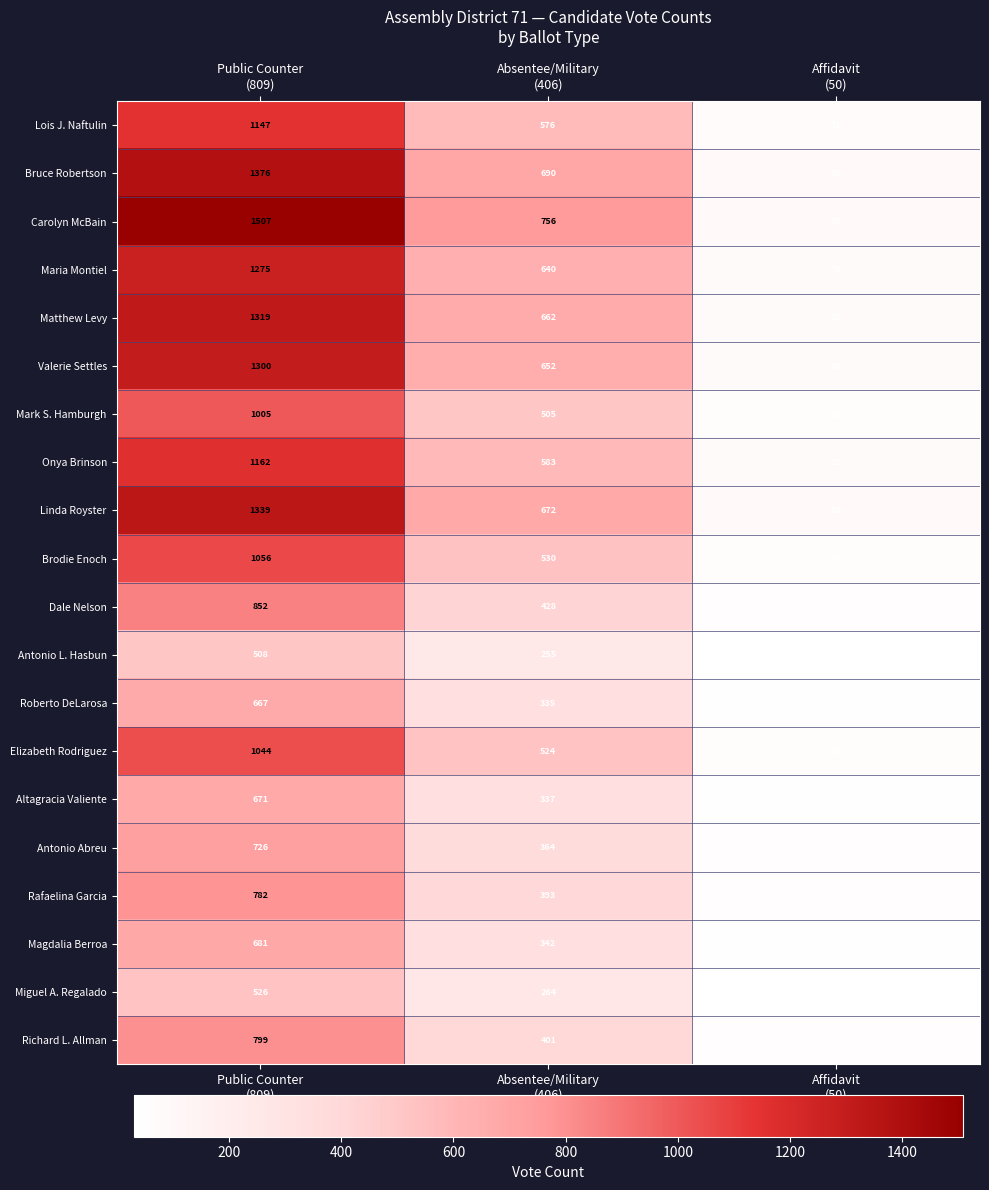

Which series has the largest range (max minus min)?

Carolyn McBain